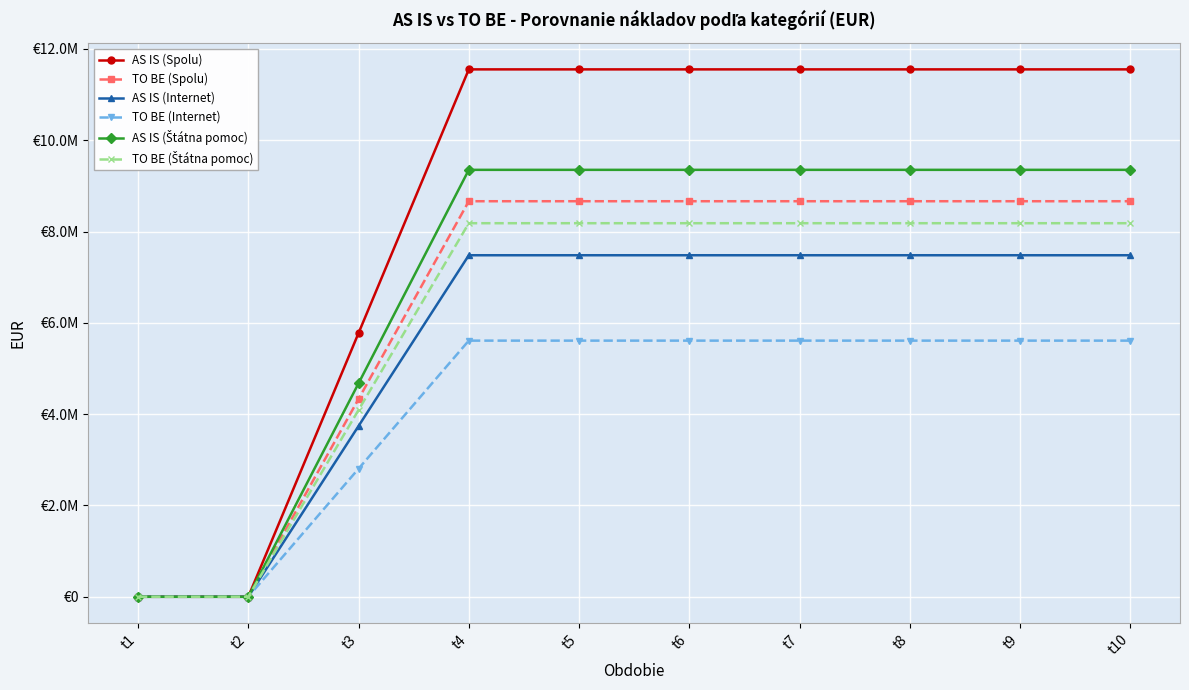

At how many categories does at least one series exceed 8500711?

7